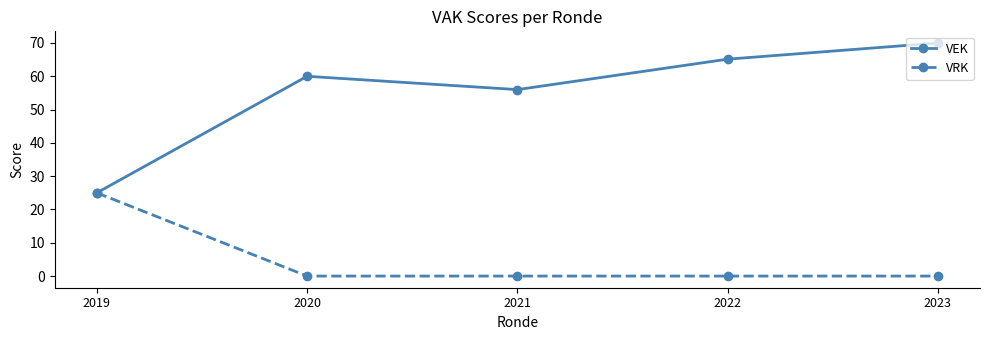

What value does the VEK series have at 2019?

25.0